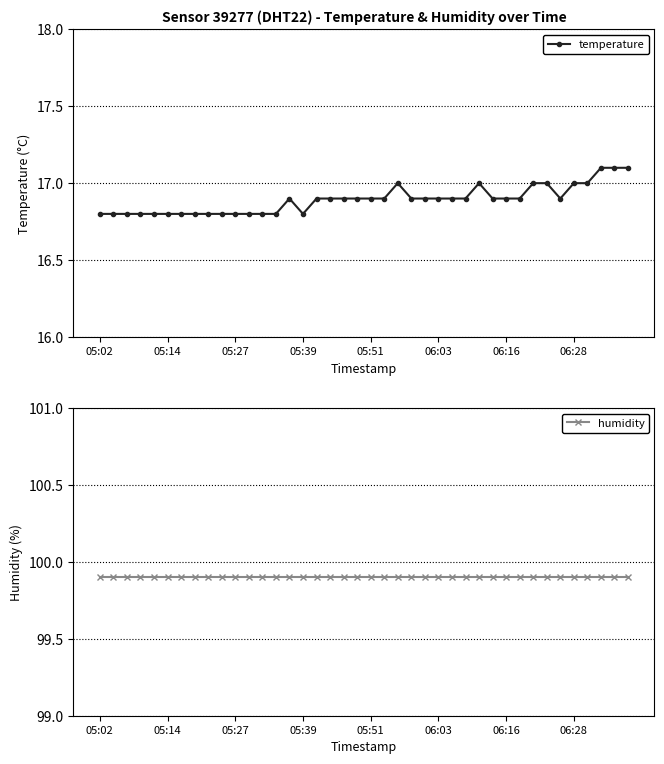

Rank the series by their average value, from highest to lowest.

humidity, temperature